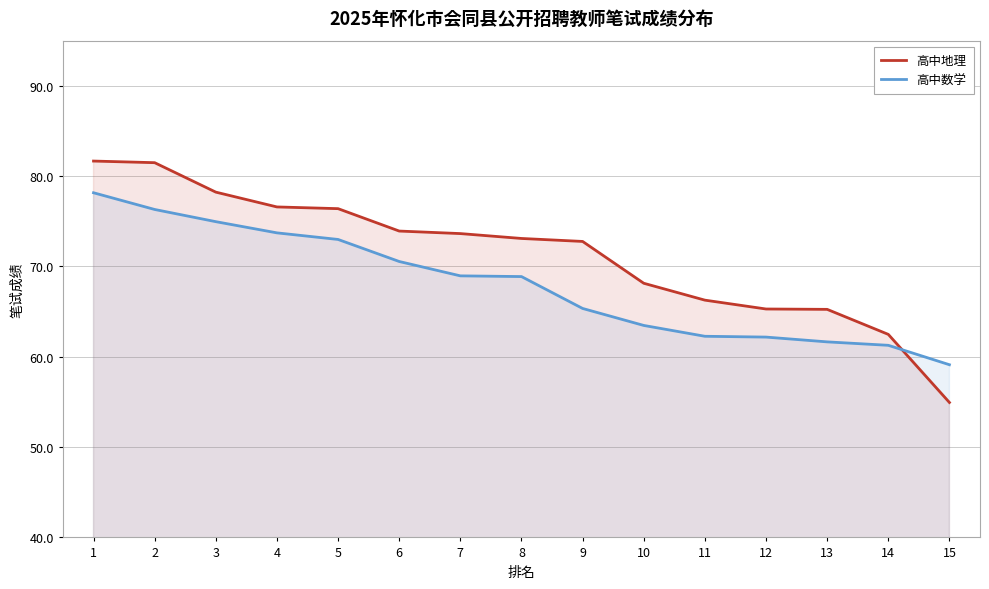

True or false: 高中地理 and 高中数学 intersect in this chart.

True